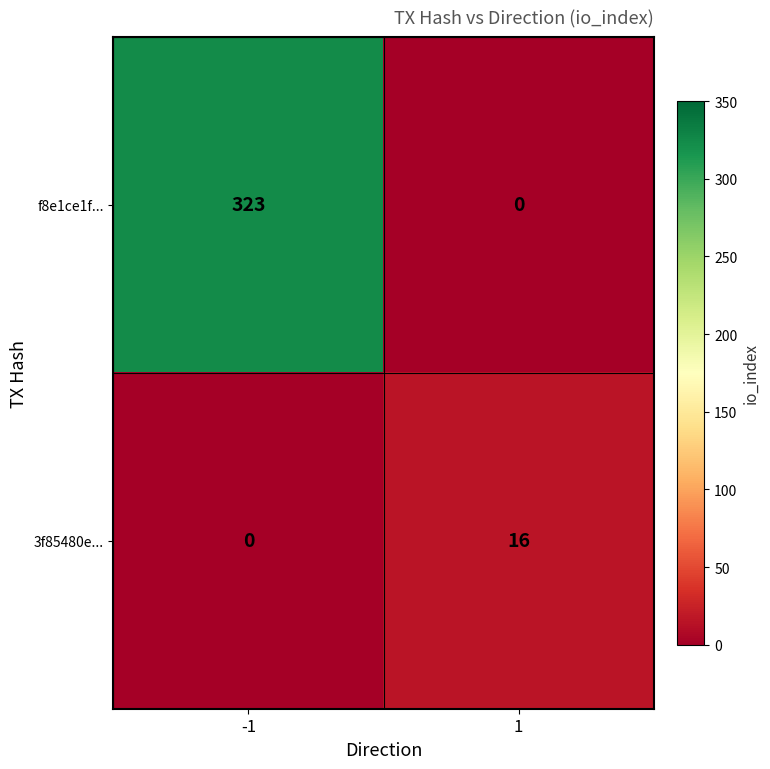

How many categories are shown in the chart?

2